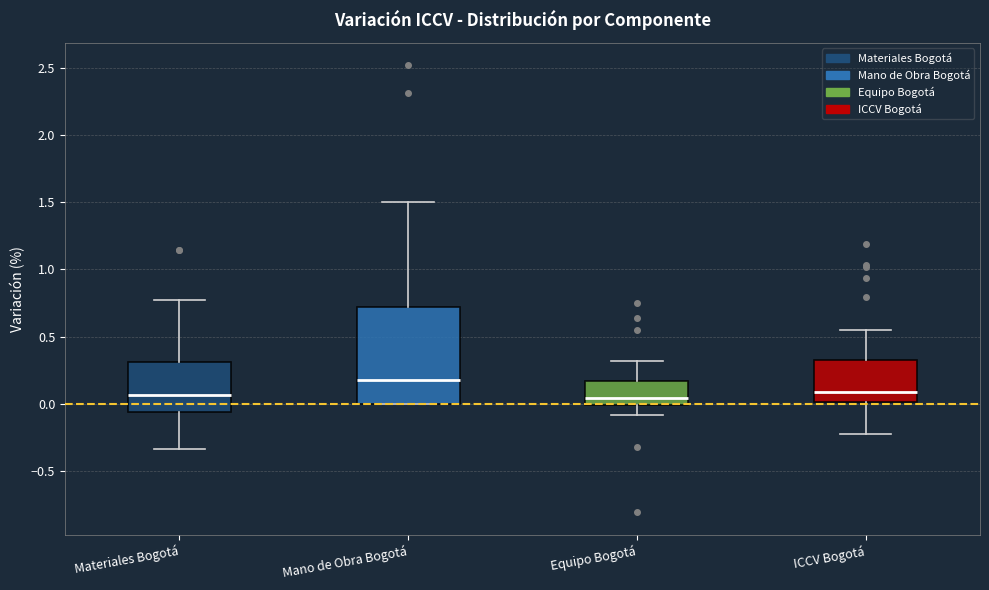

Reading left to right, read every box against the y-axis: the position of its median line, the range the box covers, and the ends of its whiskers. The values are not printed on the chart, so give them approximately, as read against the axis.

Materiales Bogotá: median 0.05, box -0.05 to 0.30, whiskers -0.35 to 0.75
Mano de Obra Bogotá: median 0.15, box 0.00 to 0.70, whiskers 0.00 to 1.50
Equipo Bogotá: median 0.05, box 0.00 to 0.15, whiskers -0.10 to 0.30
ICCV Bogotá: median 0.10, box 0.00 to 0.30, whiskers -0.25 to 0.55